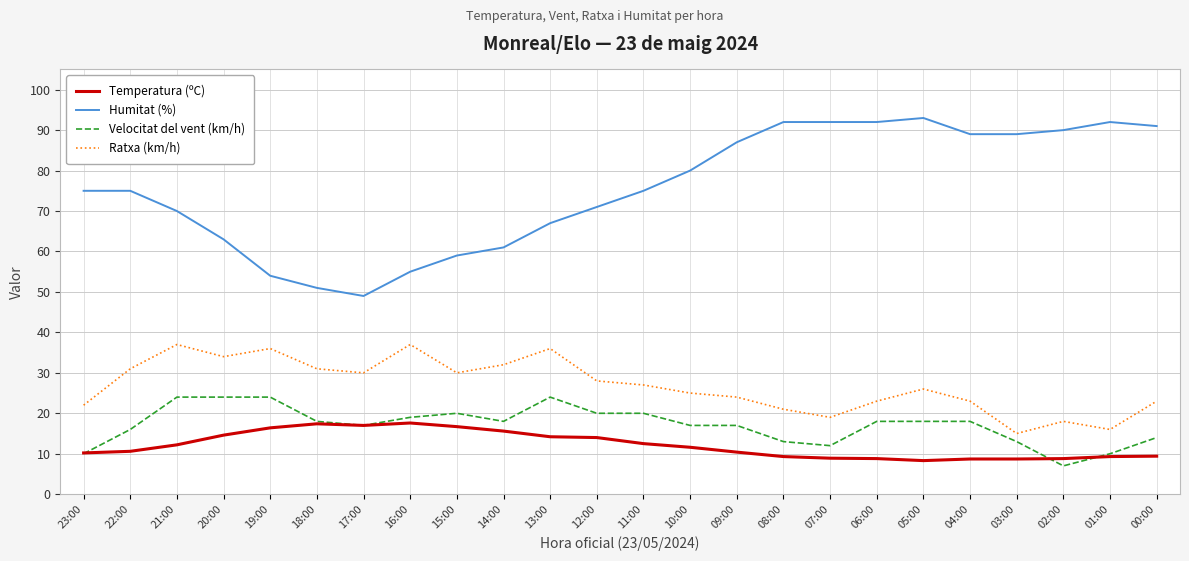

At which category does the chart reach its minimum across all series?

02:00